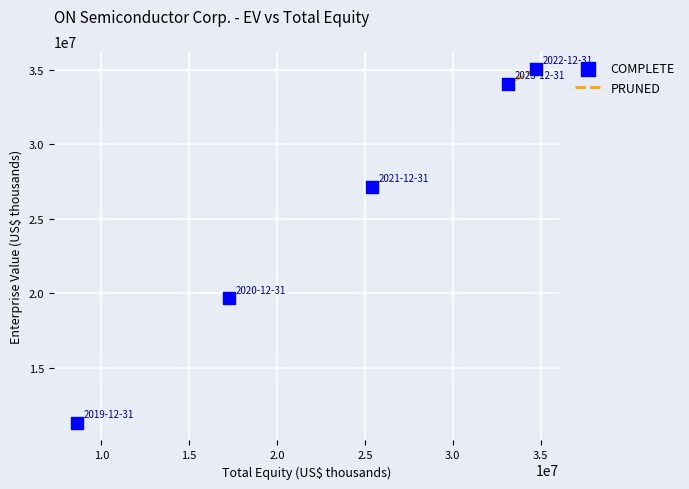

What is the range of X values (max minus min)?

26135048